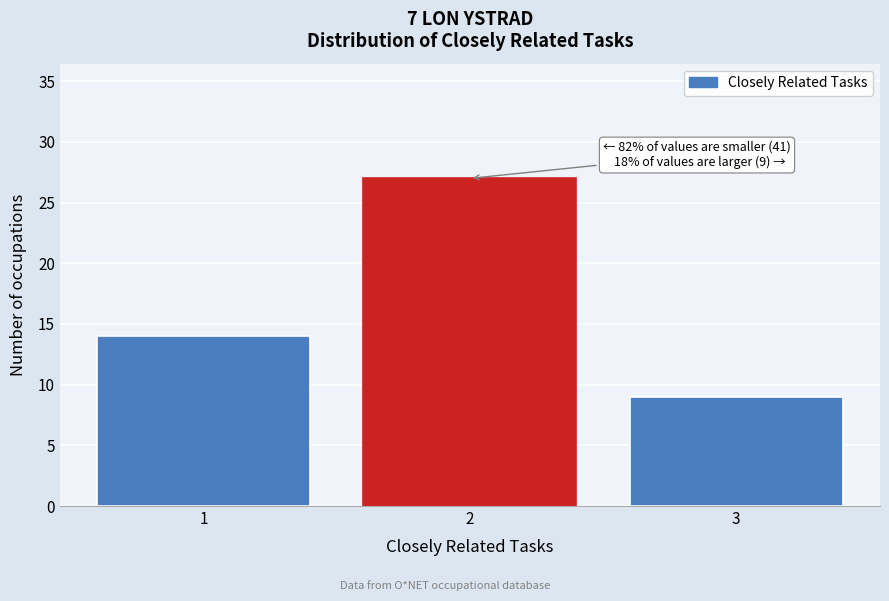

Reading right to left, list all the values displayed in this chart.

3=9	2=27	1=14